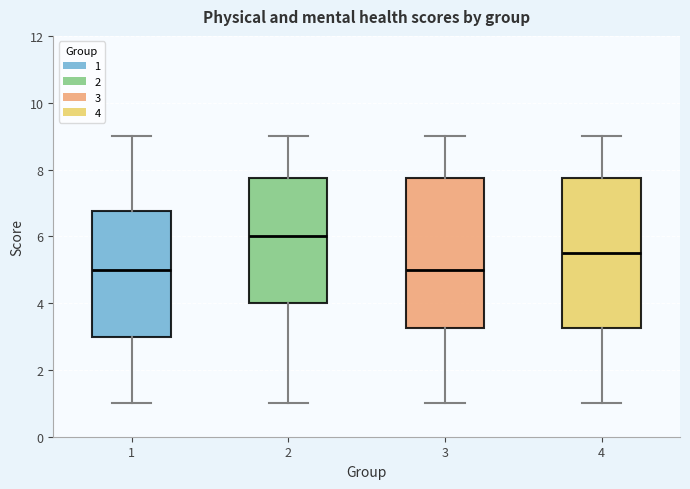

Reading left to right, transcribe this box plot: for each box, give where its median line is, the range the box spans, and where its two whiskers end, as read against the y-axis. The values are not printed on the chart, so give them approximately, as read against the axis.

1: median 5.0, box 3.0 to 6.8, whiskers 1.0 to 9.0
2: median 6.0, box 4.0 to 7.8, whiskers 1.0 to 9.0
3: median 5.0, box 3.2 to 7.8, whiskers 1.0 to 9.0
4: median 5.6, box 3.2 to 7.8, whiskers 1.0 to 9.0